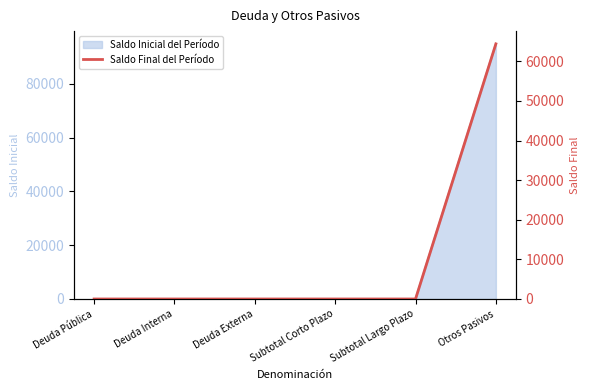

The value of Saldo Inicial del Período at Deuda Interna is 44204.6. True or false?

False